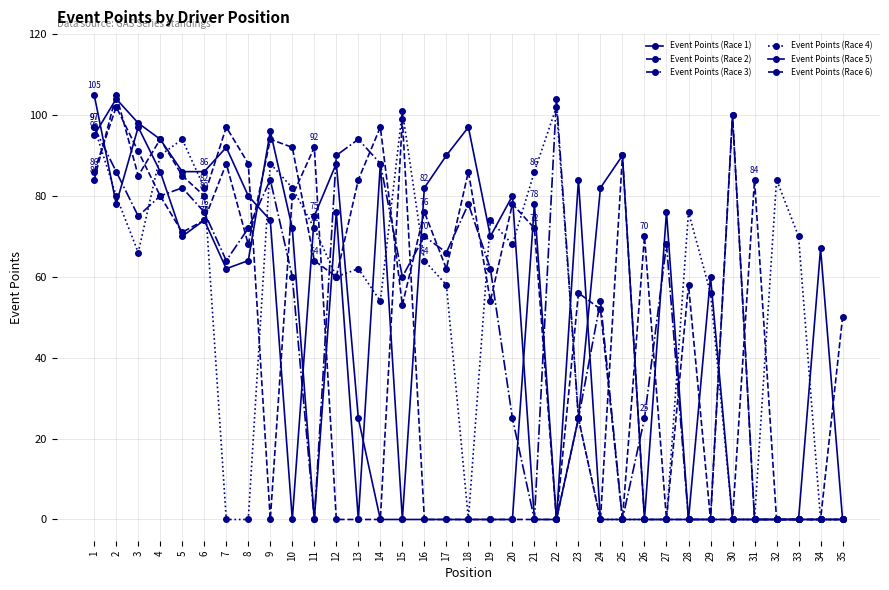

What is the total value across all series at 4?

524